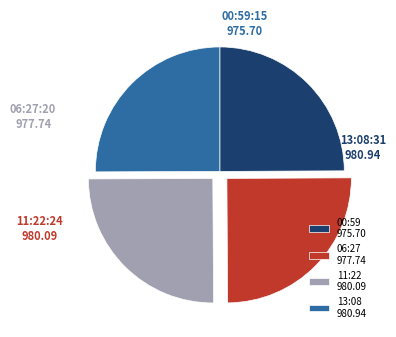

Does 06:27 977.74 account for over 50% of the chart?

No